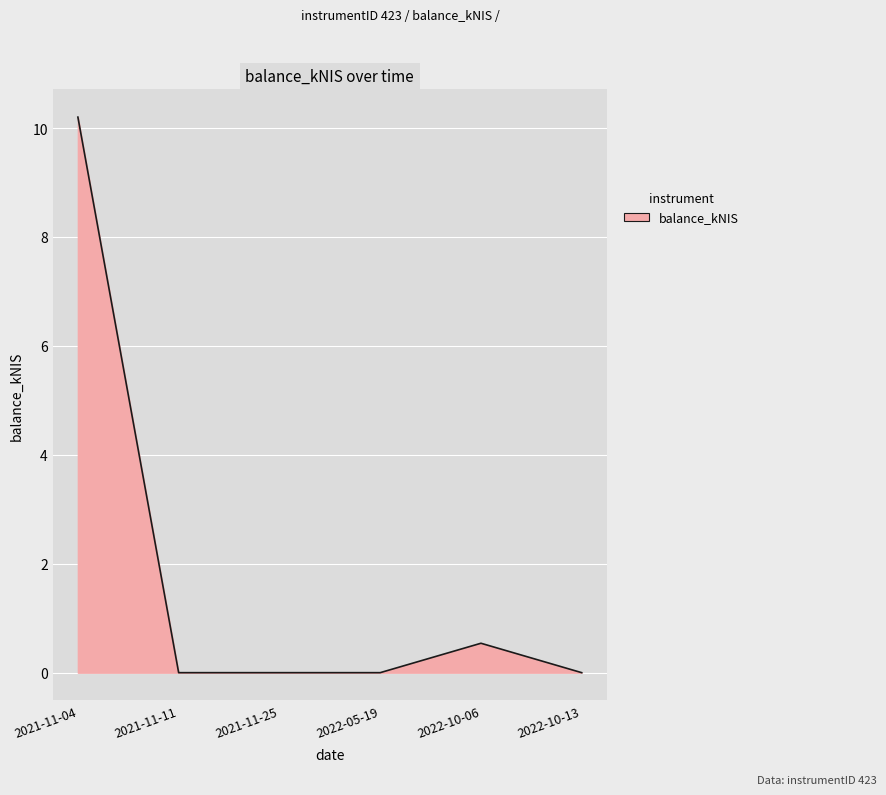

Between 2022-10-06 and 2022-05-19, which is larger?

2022-10-06